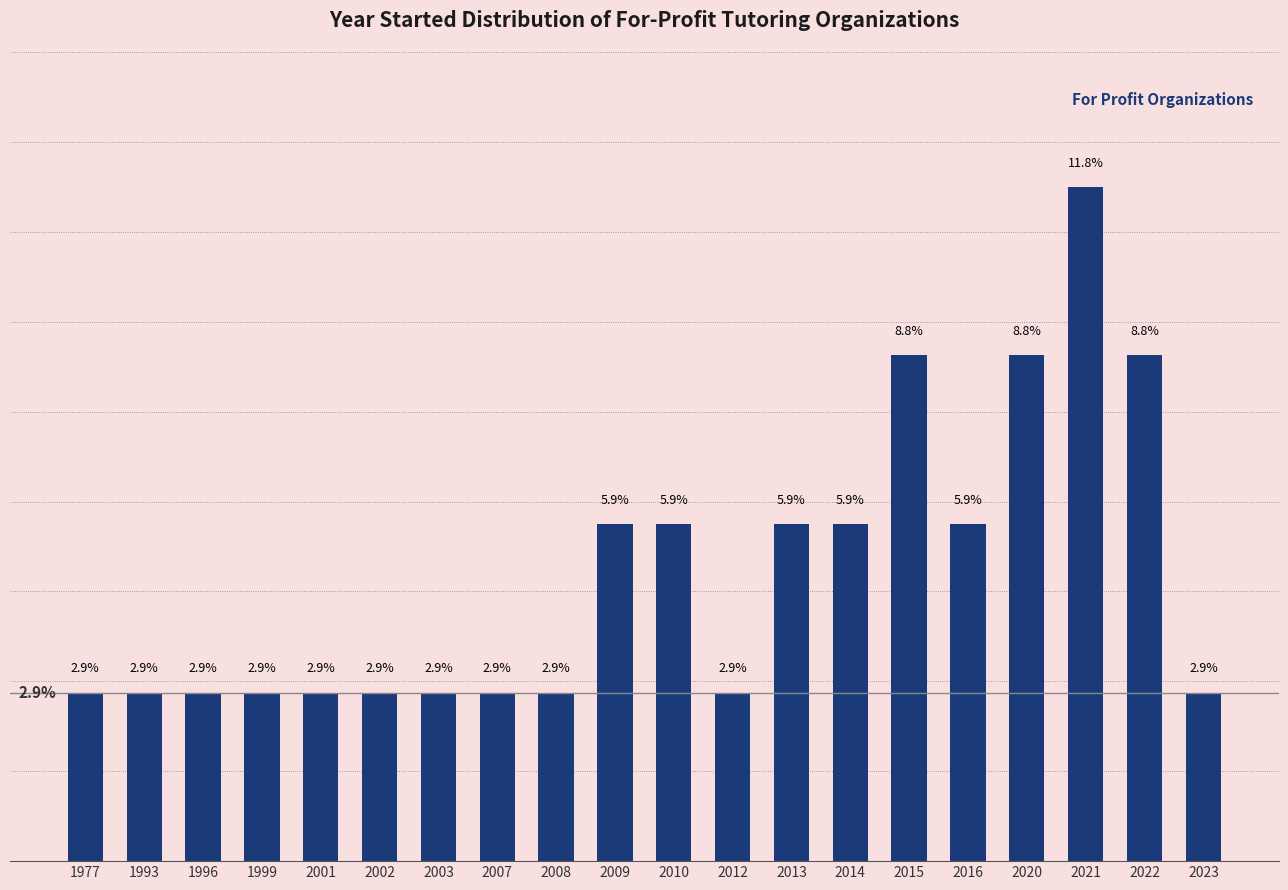

What is the difference between the second highest and minimum values?

5.9